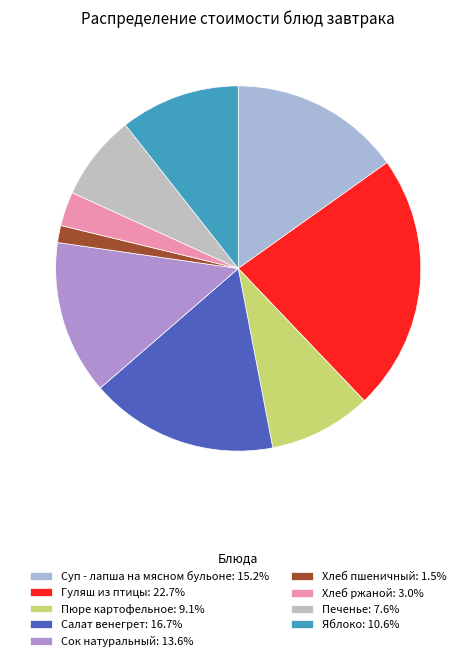

The Хлеб пшеничный slice represents 2% of the pie. True or false?

True